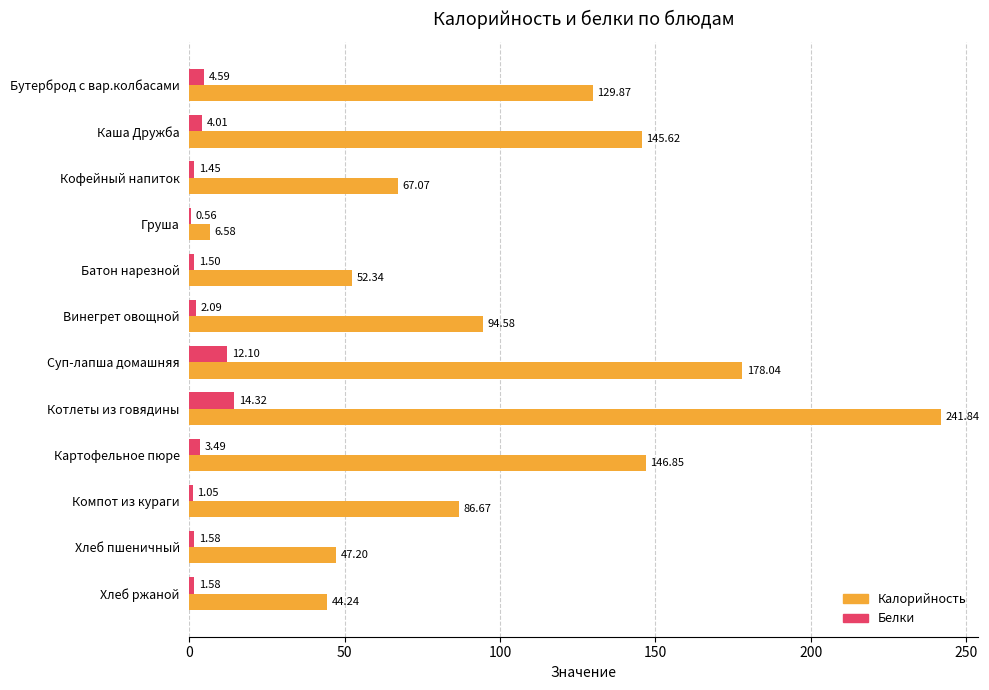

Between Суп-лапша домашняя and Компот из кураги, which series saw the biggest shift?

Калорийность